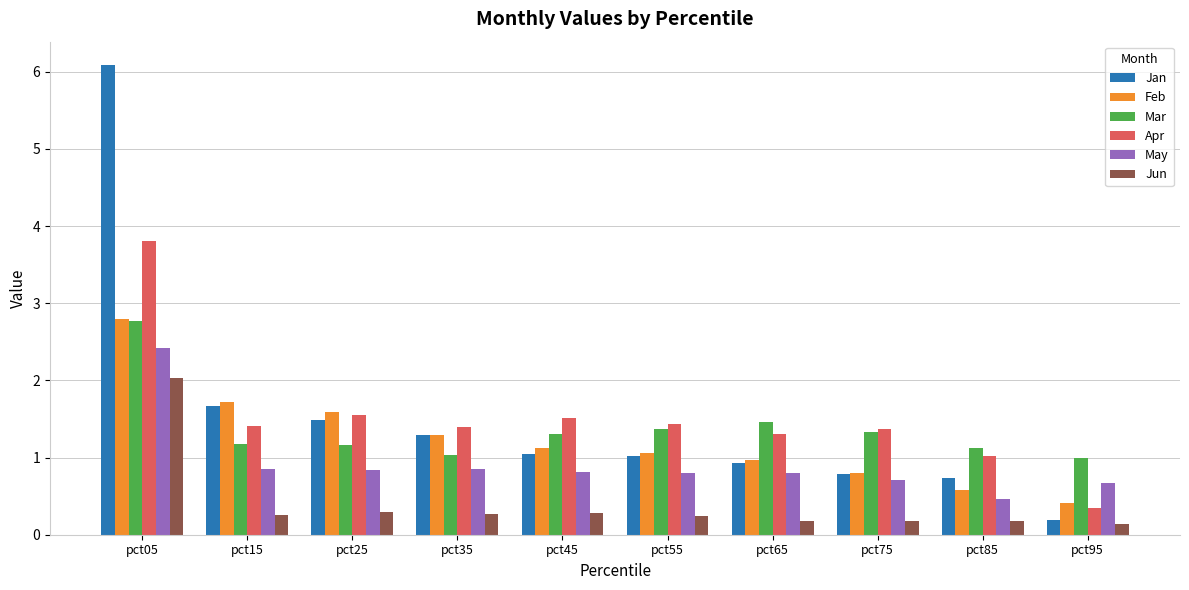

How many data points does each series have?

10